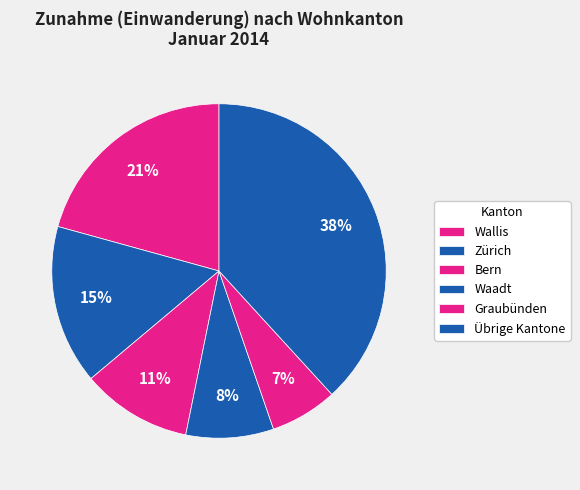

Count the number of slices in the pie.

6